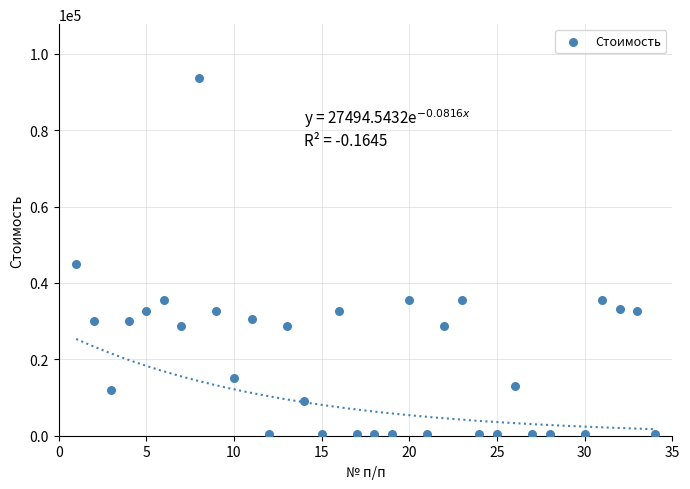

What Y value in the scatter plot is closest to 47120?

45000.0